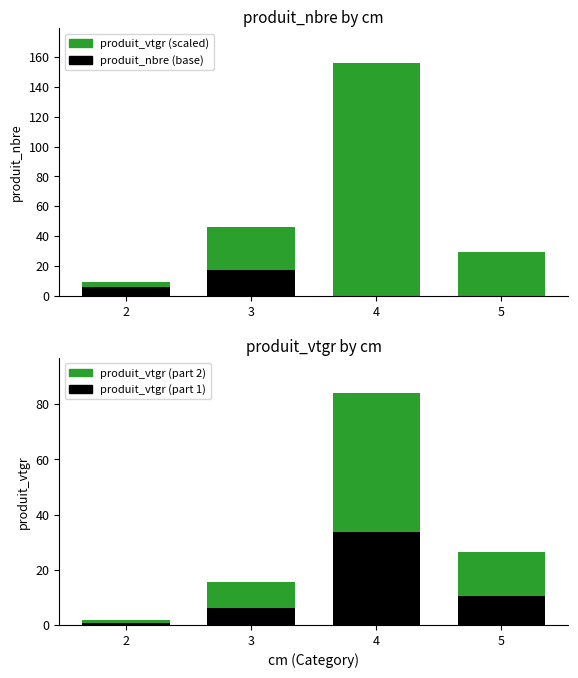

What is the value of the produit_nbre (base) bar at the 1st from the left?

5.6